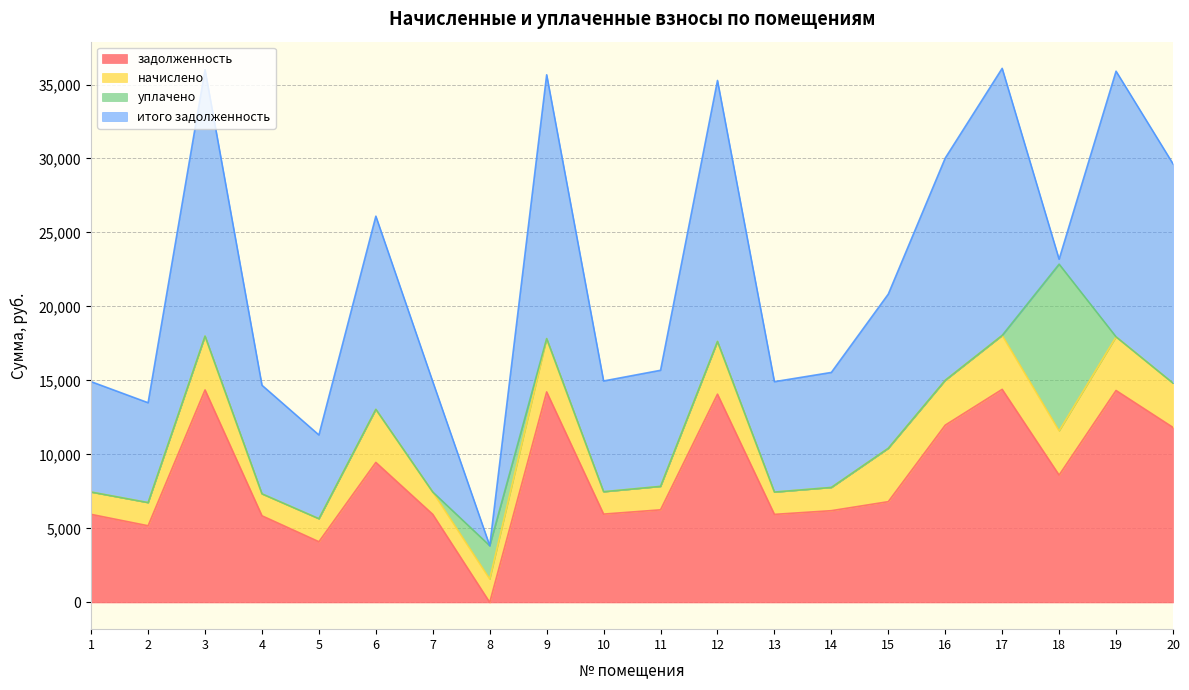

Which series changed the most between 18 and 19?

итого задолженность